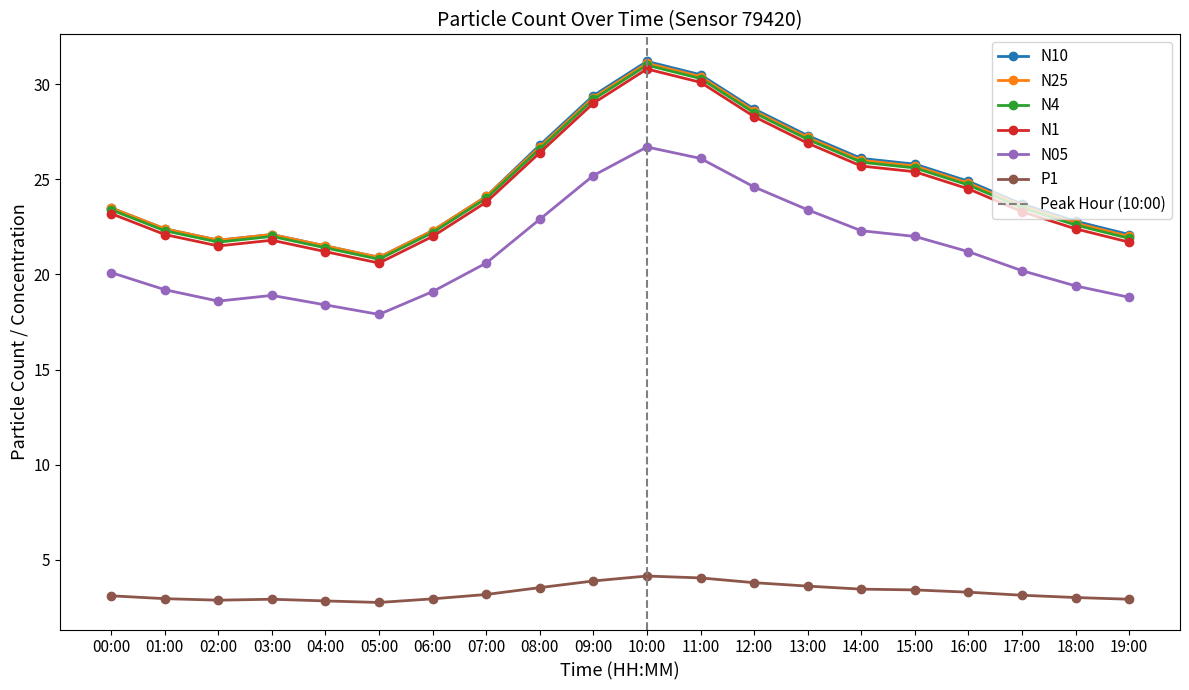

Between 14:00 and 19:00, which series saw the biggest shift?

N10